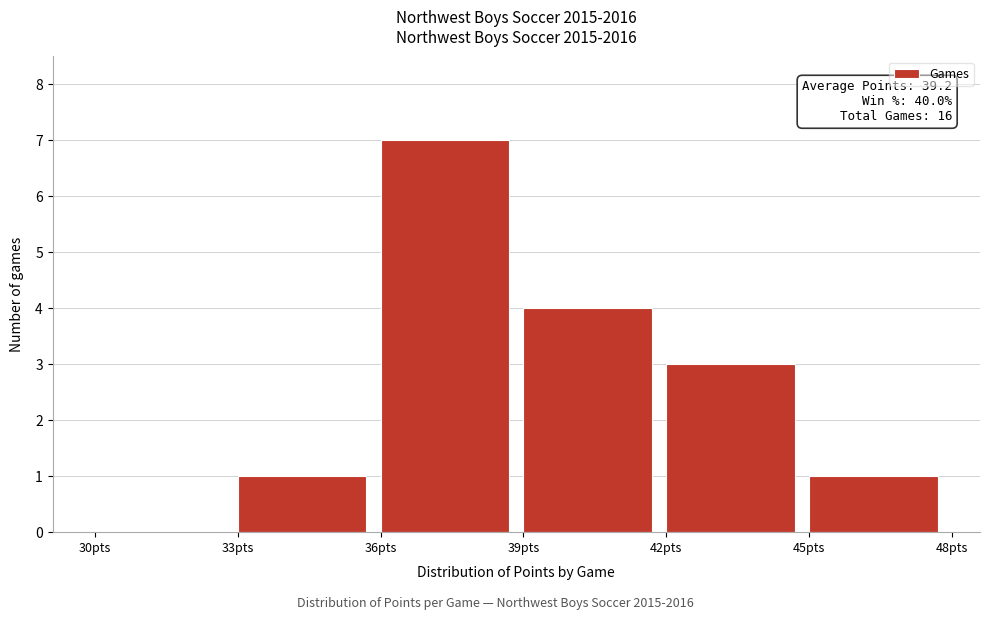

Which range on the x-axis has the tallest bar?

36 to 39